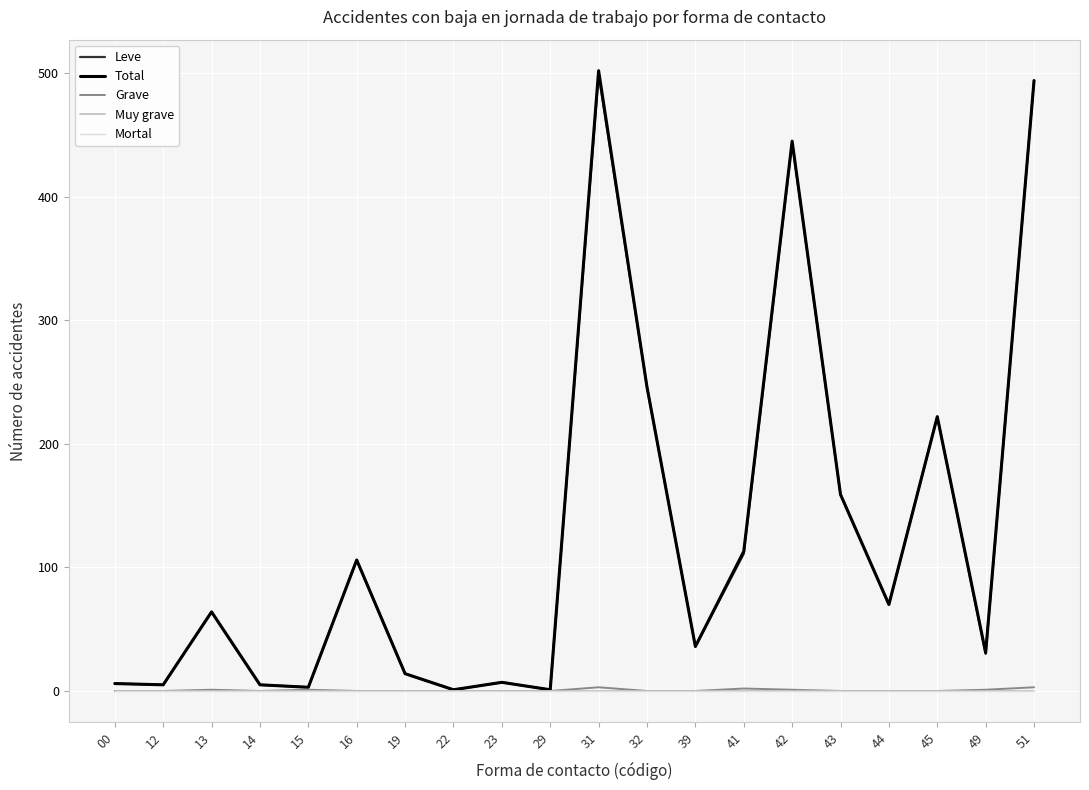

Is the value of Mortal at 12 greater than the value of Grave at 29?

No